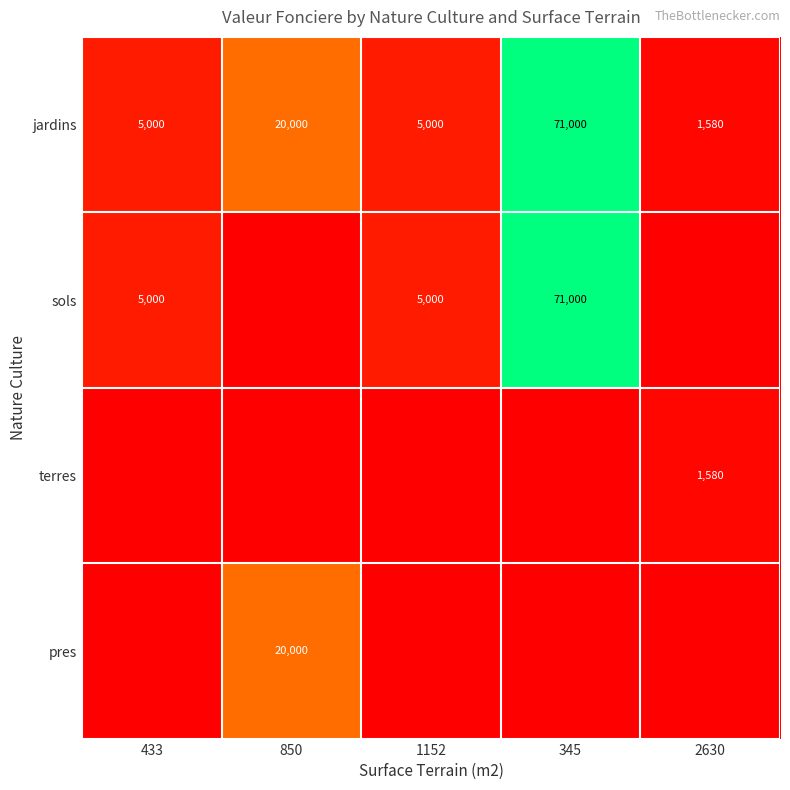

What is the average value of the jardins series?

20516